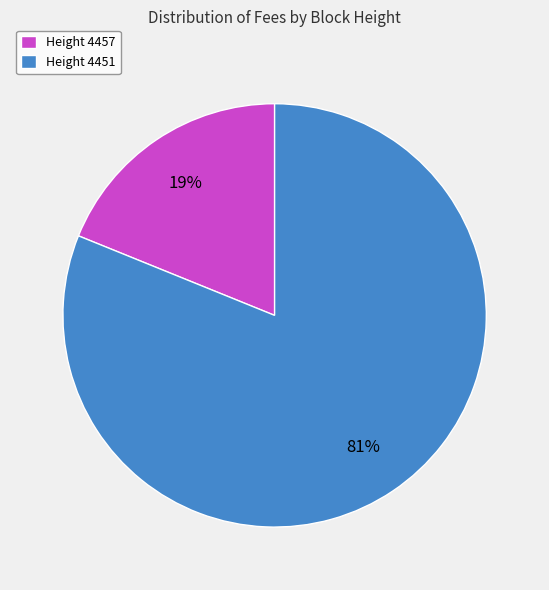

To the nearest percent, what is the average slice percentage?

50%